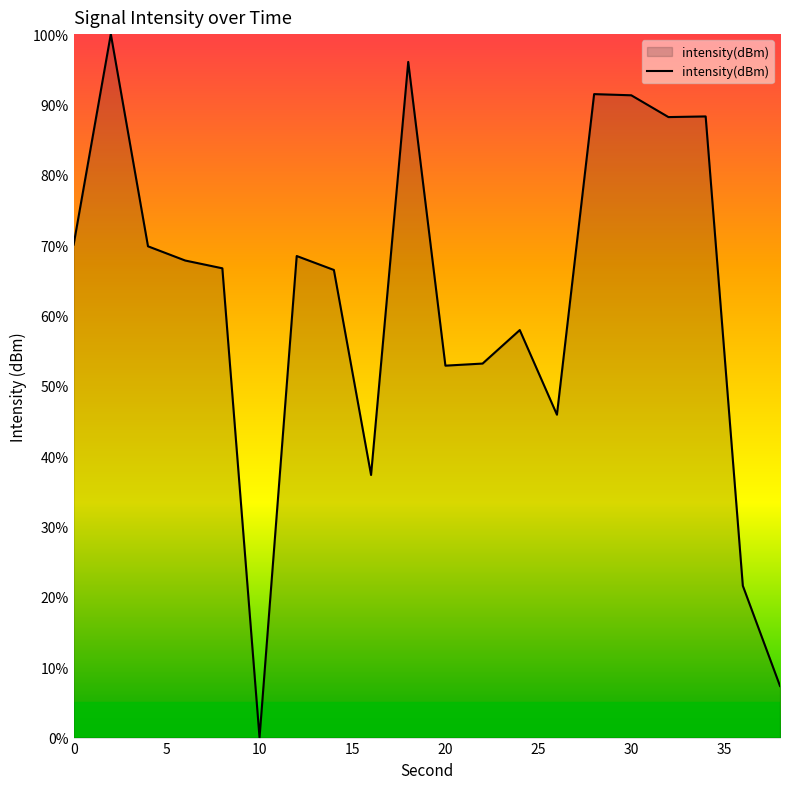

What is the greatest value displayed?

100.0